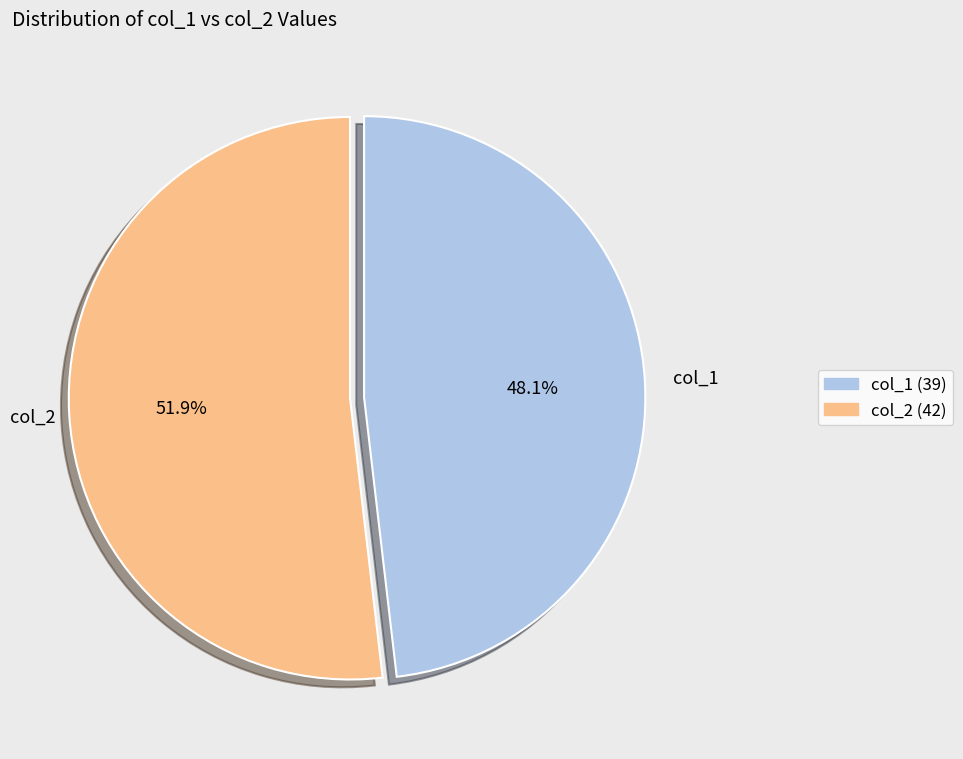

Rank the categories by value from lowest to highest.

col_1 (39), col_2 (42)